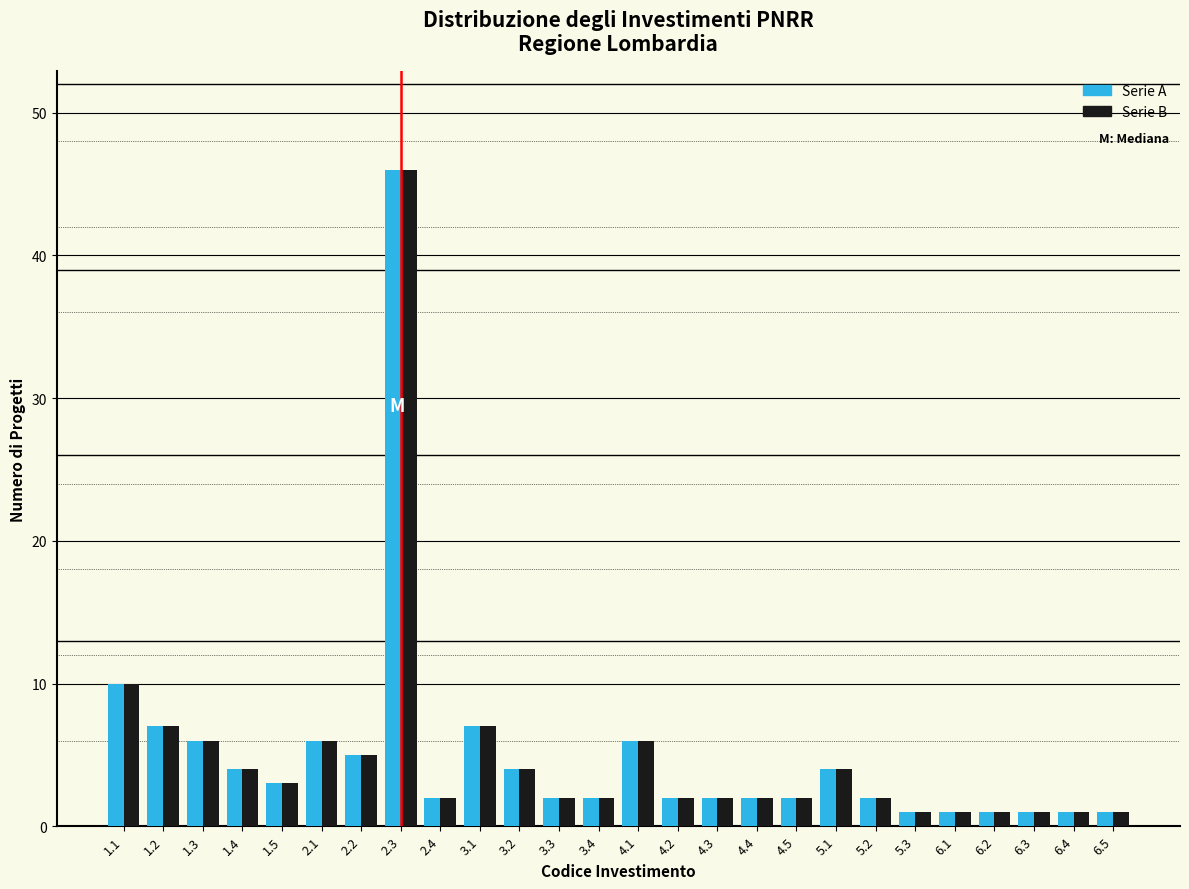

What is the maximum value shown in the chart?

46